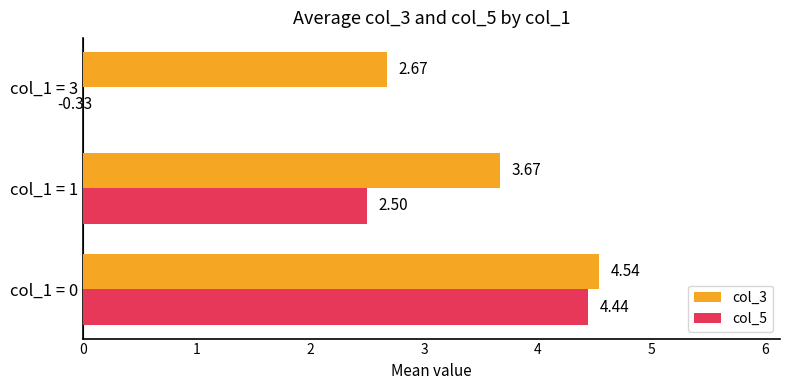

What is the sum of the col_5 values at col_1 = 3 and col_1 = 1?

2.2